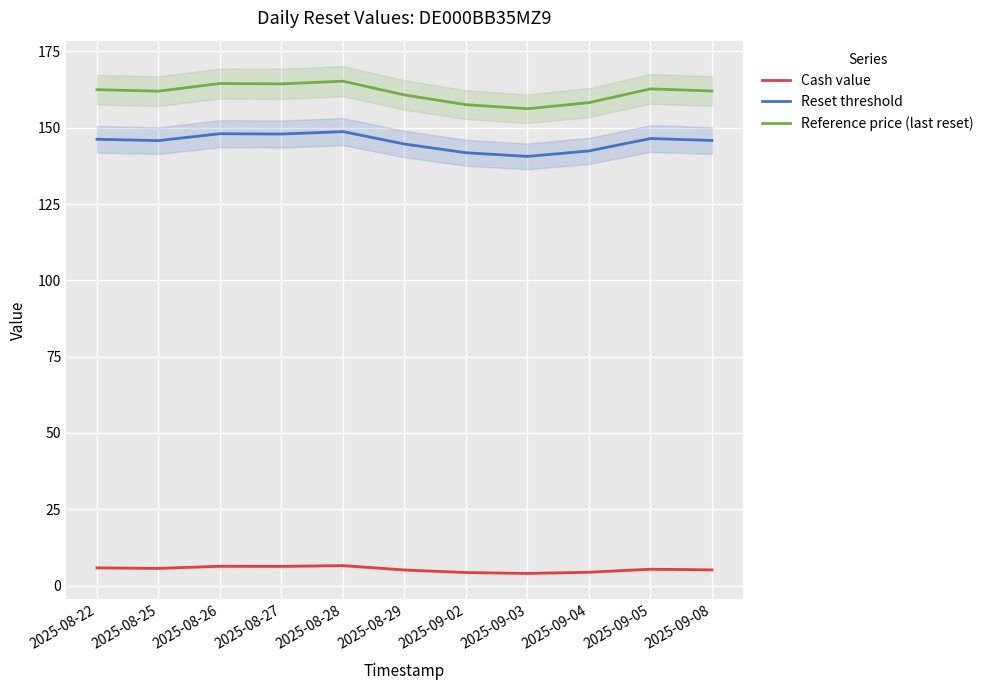

Is it true that Reference price (last reset) equals 157.6 at 2025-09-02?

True